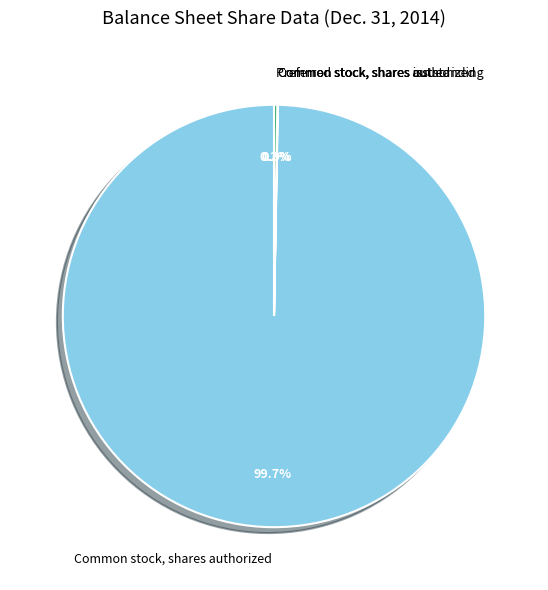

What is the largest slice in the pie chart?

Common stock, shares authorized